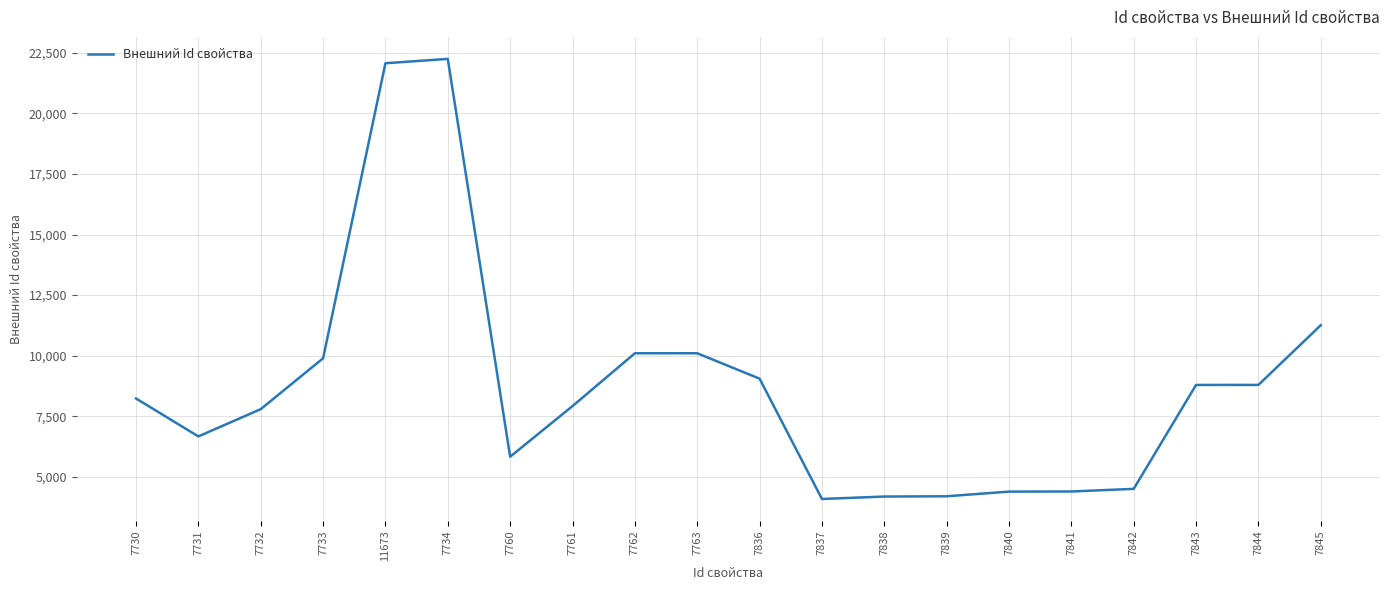

Where is the data nearest to the value 13166?

7845